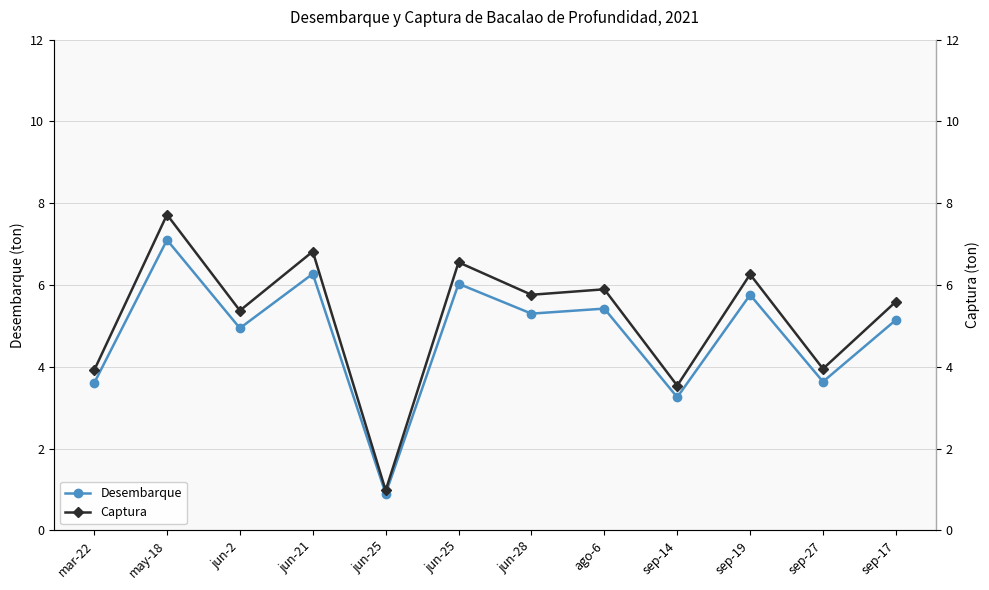

Is it true that Captura equals 3.5 at sep-14?

True